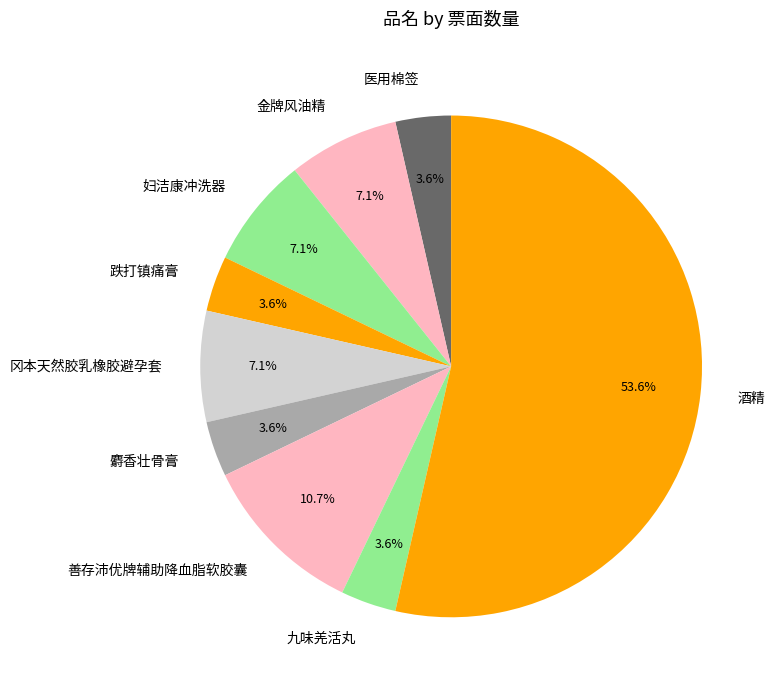

To the nearest percent, what is the difference between the largest and smallest slice percentages?

50%